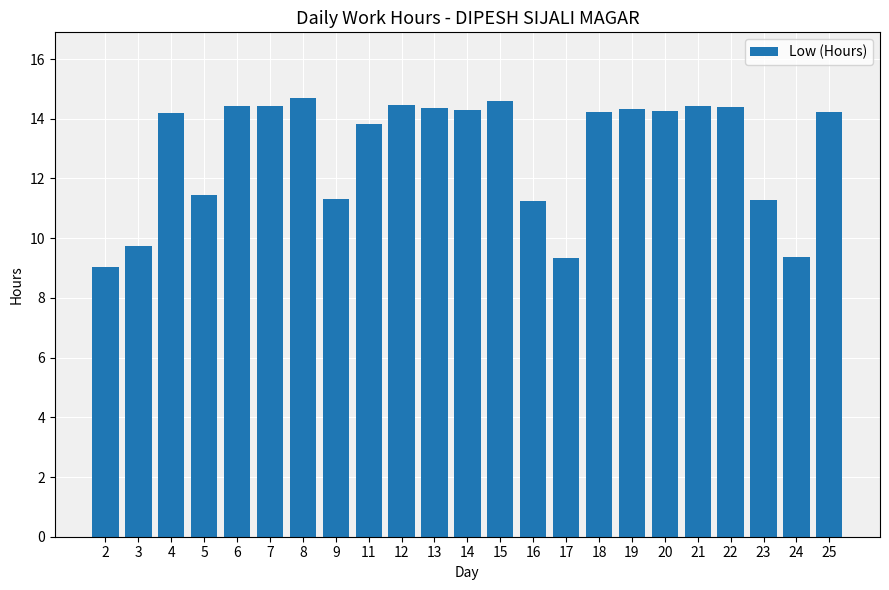

How many bars are there in total?

23